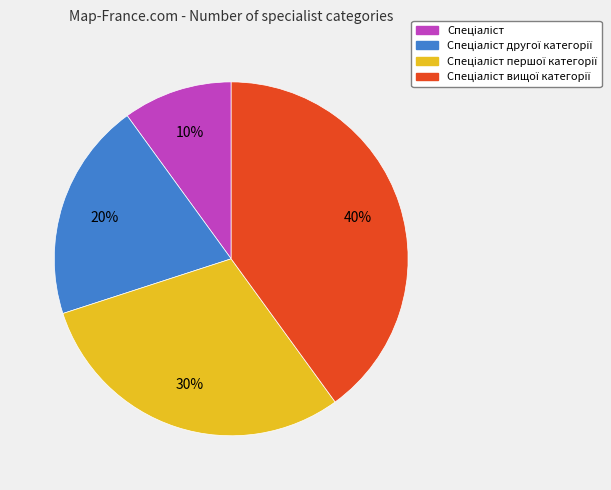

How many segments does this pie chart have?

4